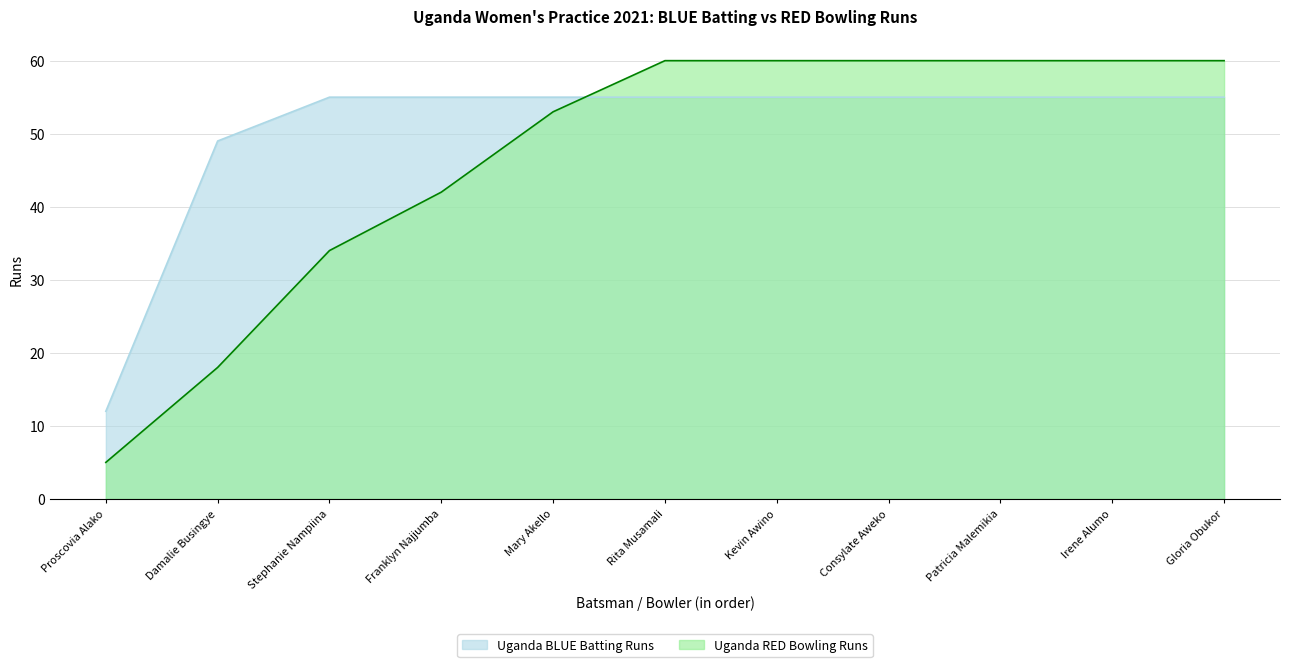

What is the total value across all series at Proscovia Alako?

17